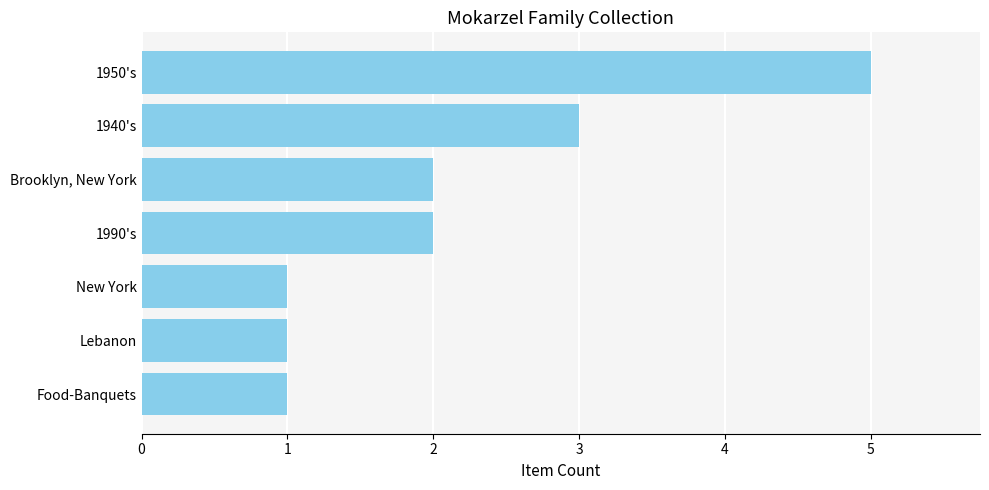

Reading bottom to top, list all the values displayed in this chart.

Food-Banquets=1	Lebanon=1	New York=1	1990's=2	Brooklyn, New York=2	1940's=3	1950's=5